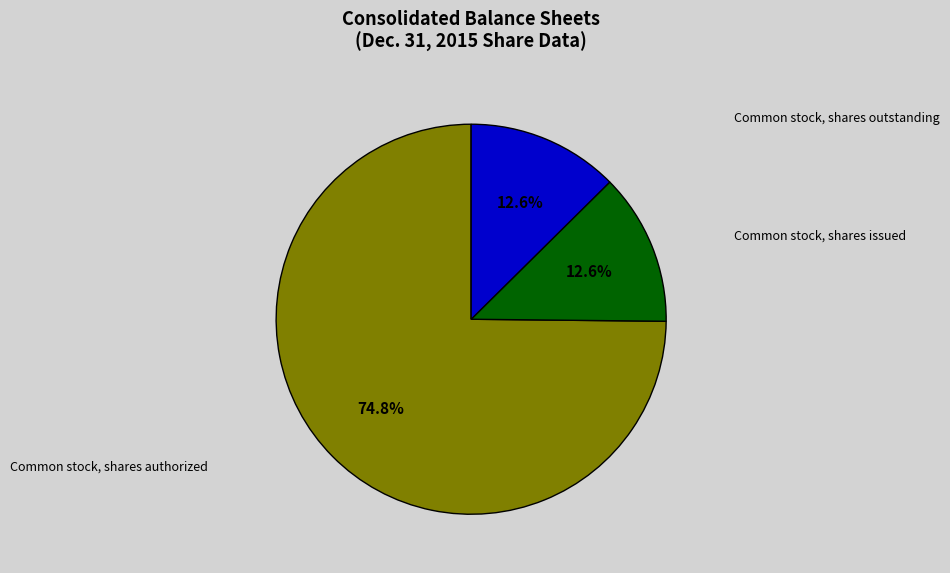

Does any single category account for the majority?

Yes